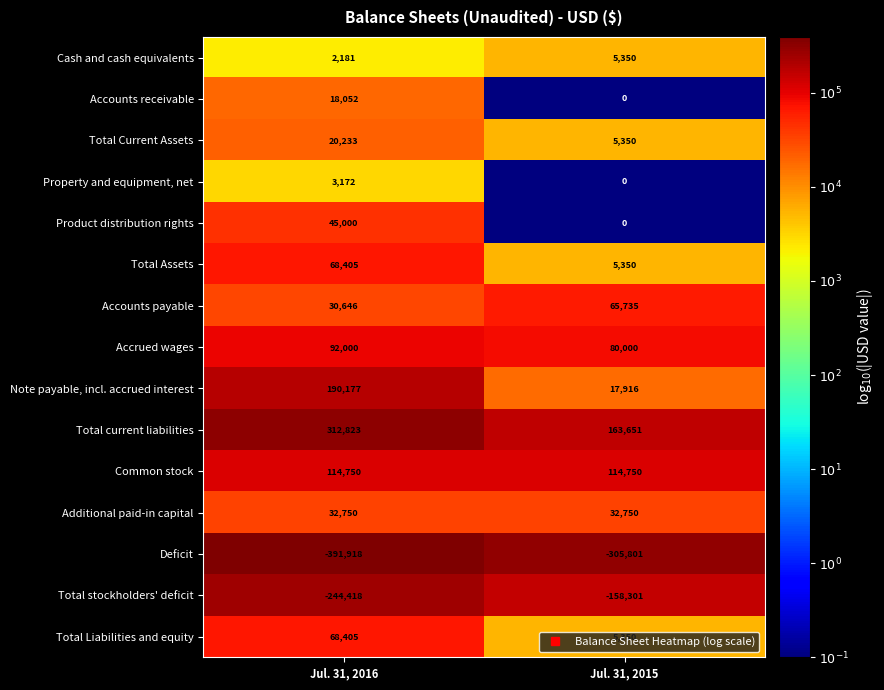

Which category has the highest value across all series?

Jul. 31, 2016